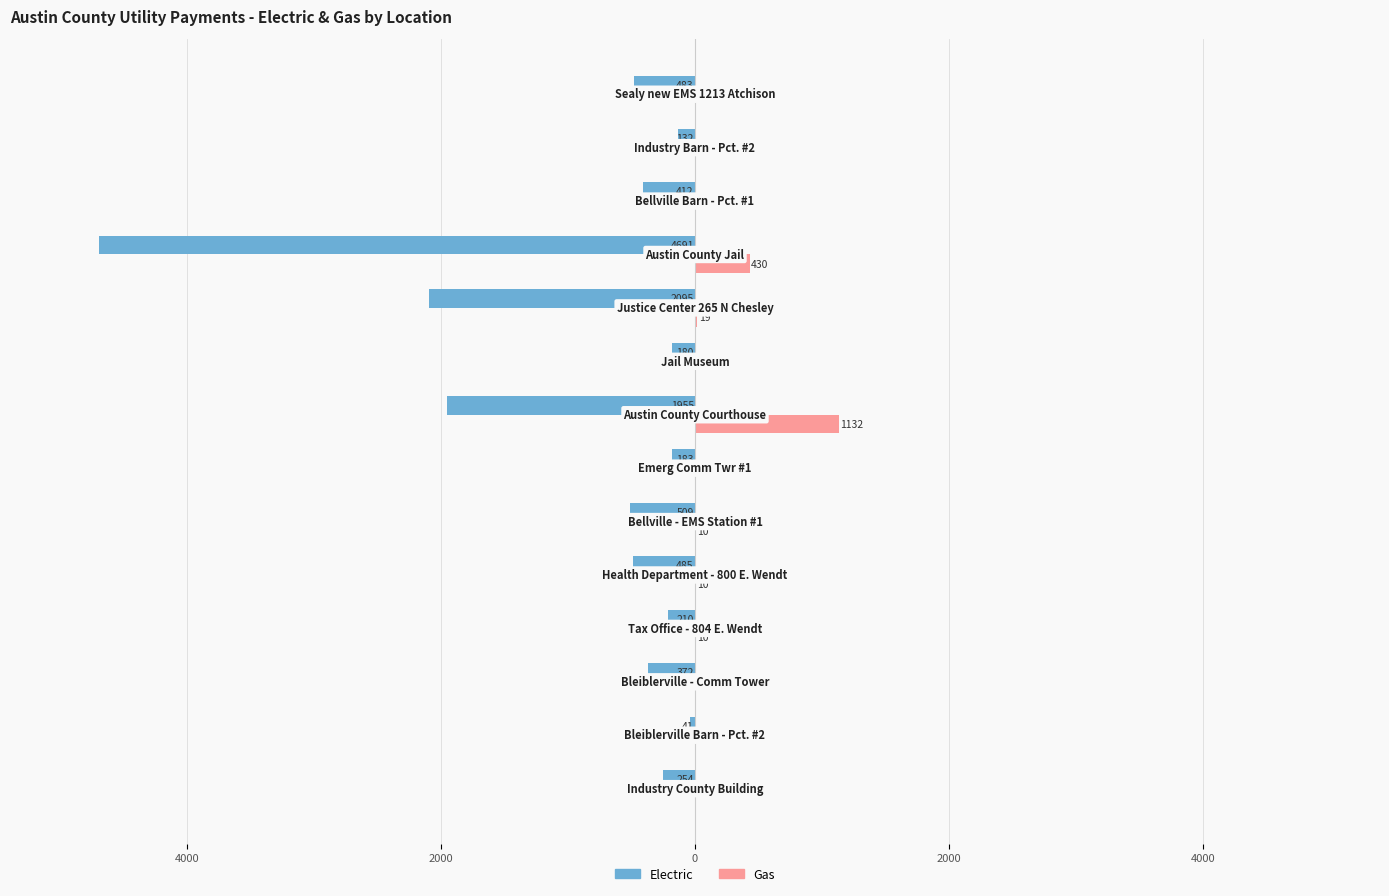

What are all the series names shown in the legend?

Electric, Gas